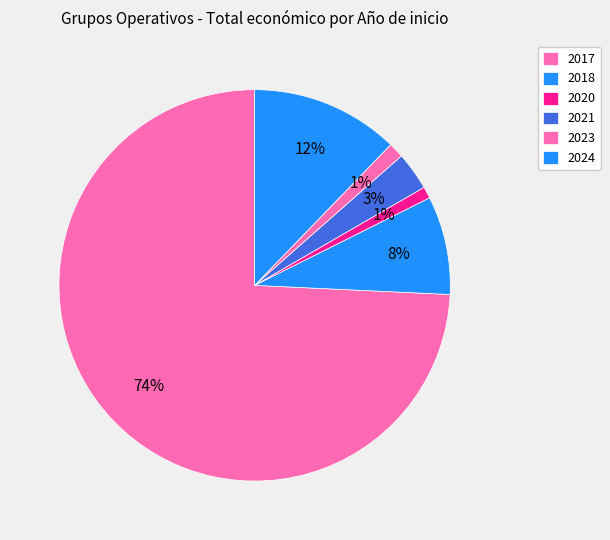

True or false: 2018 accounts for 1% of the total.

False